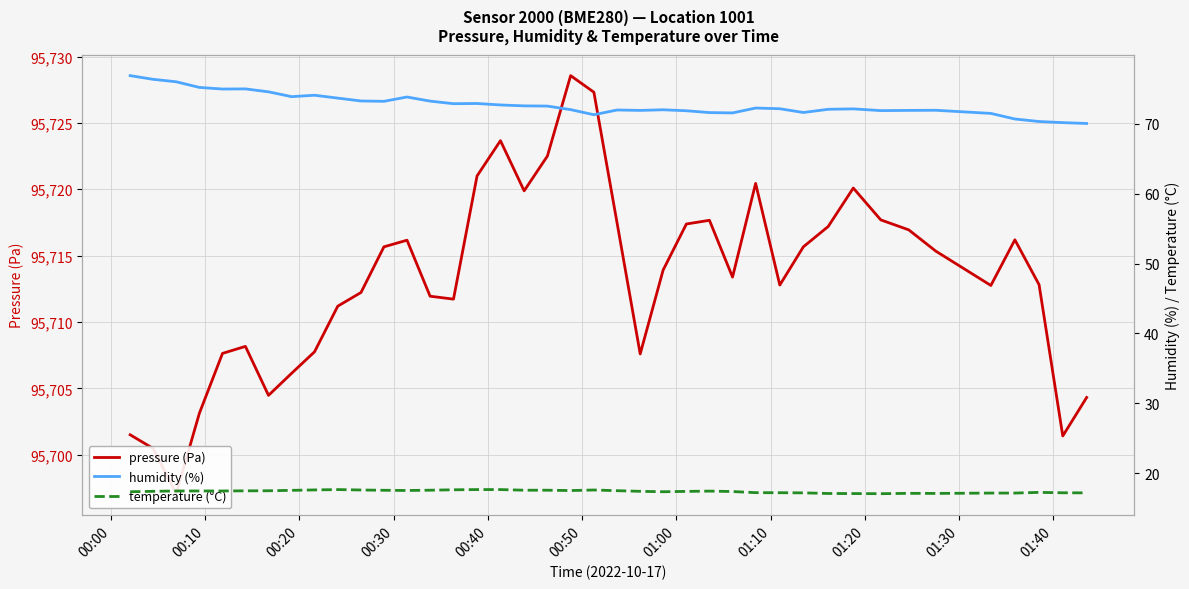

Reading right to left, transcribe all the data shown in this chart.

pressure (Pa): 95704.3	95701.4	95712.8	95716.2	95712.8	95715.3	95716.9	95717.7	95720.1	95717.2	95715.7	95712.8	95720.4	95713.4	95717.7	95717.4	95713.9	95707.6	95717.4	95727.3	95728.6	95722.5	95719.9	95723.7	95721.0	95711.7	95711.9	95716.2	95715.7	95712.2	95711.2	95707.8	95706.1	95704.5	95708.2	95707.6	95703.1	95697.1	95700.5	95701.5
humidity (%): 70.1	70.2	70.3	70.7	71.5	72.0	71.9	71.9	72.2	72.1	71.6	72.2	72.3	71.6	71.6	71.9	72.0	71.9	72.0	71.3	72.0	72.6	72.6	72.7	72.9	72.9	73.3	73.9	73.2	73.3	73.7	74.1	73.9	74.6	75.0	75.0	75.2	76.0	76.4	76.9
temperature (°C): 17.2	17.2	17.2	17.1	17.1	17.1	17.1	17.1	17.1	17.1	17.2	17.2	17.2	17.4	17.4	17.4	17.3	17.4	17.5	17.6	17.5	17.6	17.6	17.6	17.6	17.6	17.6	17.5	17.6	17.6	17.6	17.6	17.5	17.5	17.5	17.4	17.4	17.4	17.4	17.3